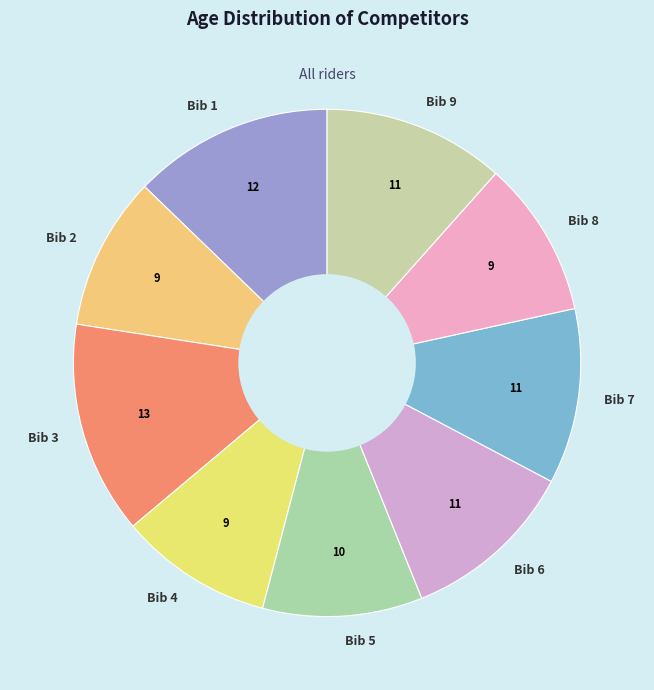

Combined, do Bib 3 and Bib 5 account for over 50%?

No